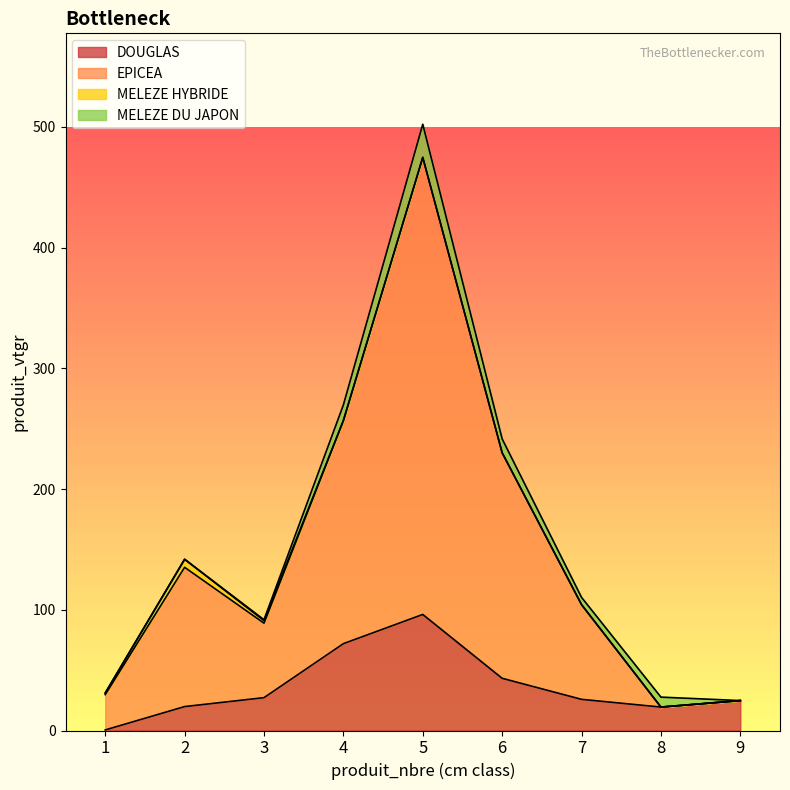

Which series has the widest spread of values?

EPICEA